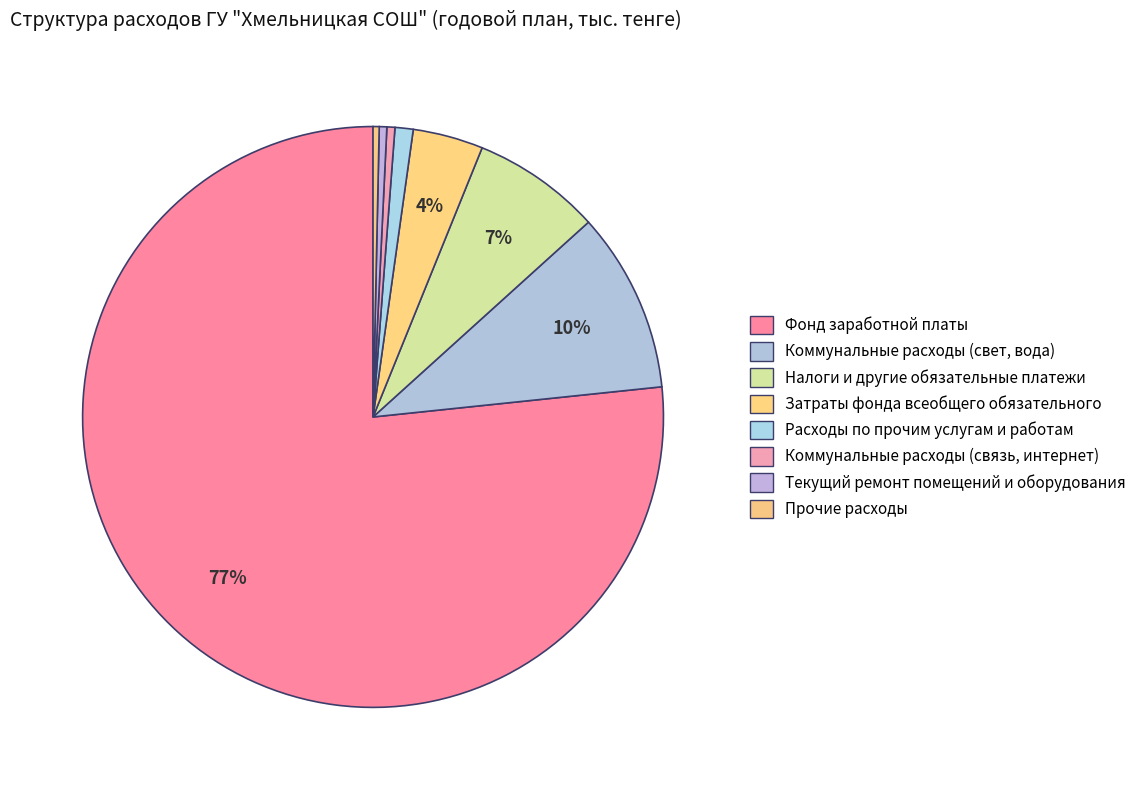

To the nearest percent, what is the average slice percentage?

12%